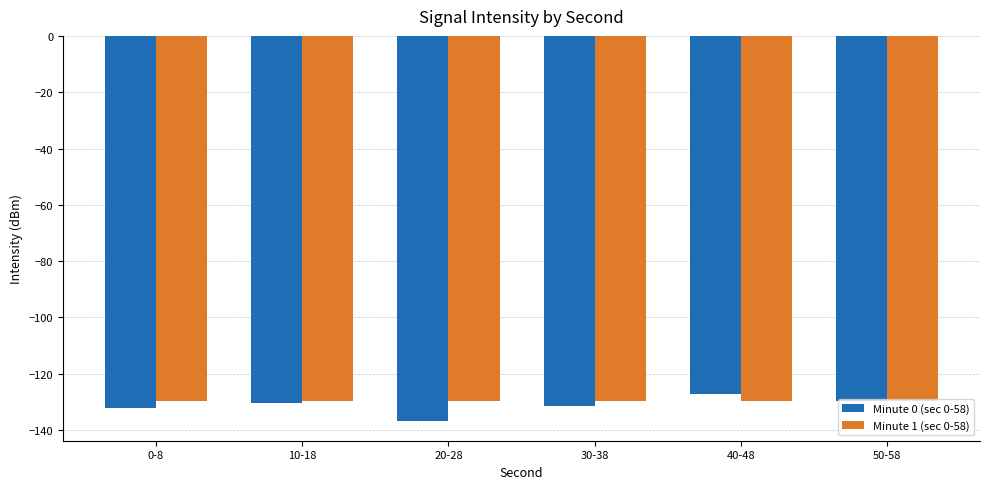

What is the total value across all series at 50-58?

-259.1